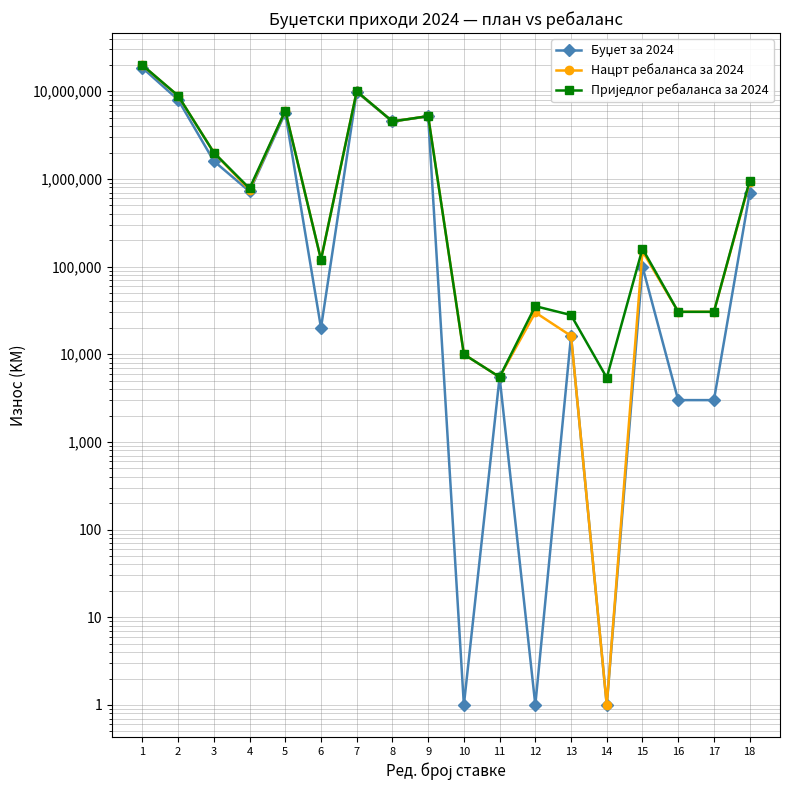

True or false: Приједлог ребаланса за 2024 has a value of 952400 at 18.

True